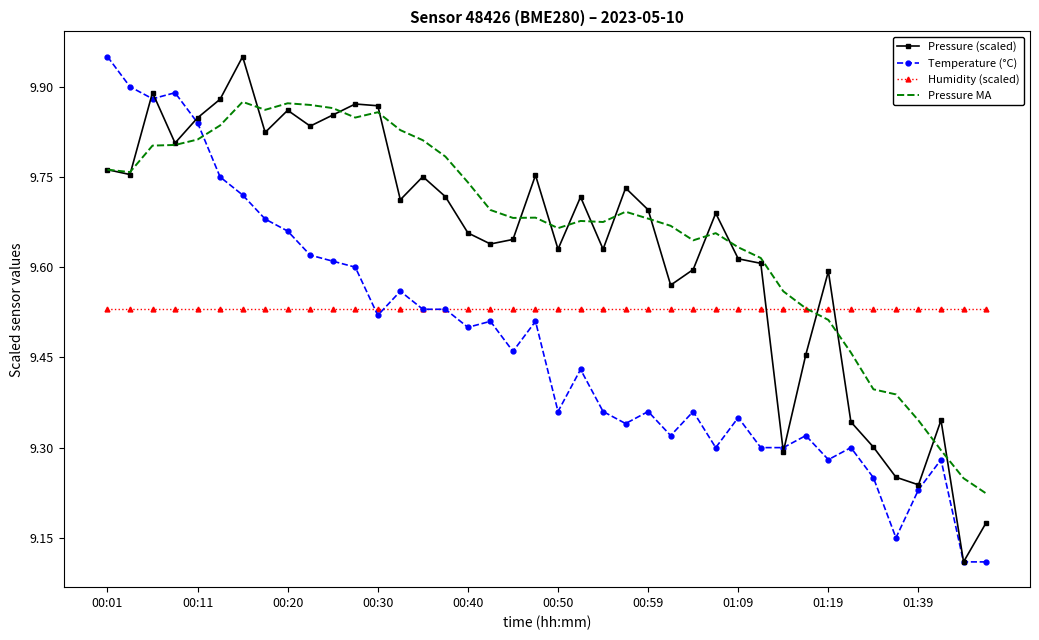

True or false: Temperature (°C) and Pressure MA intersect in this chart.

True